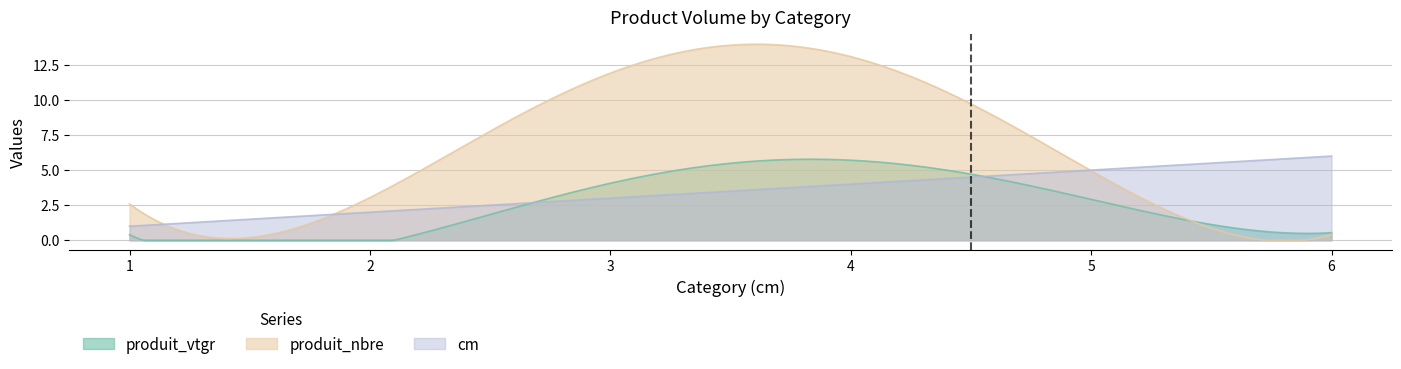

What is the spread (max minus min) of values at 1?

1.9